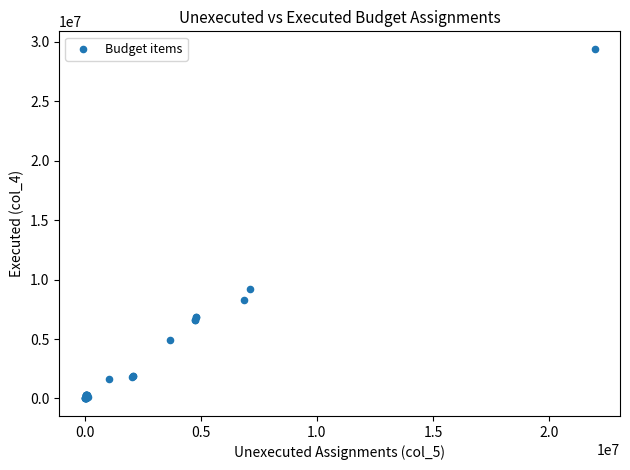

What Y value in the scatter plot is closest to 14703065?

9175277.8